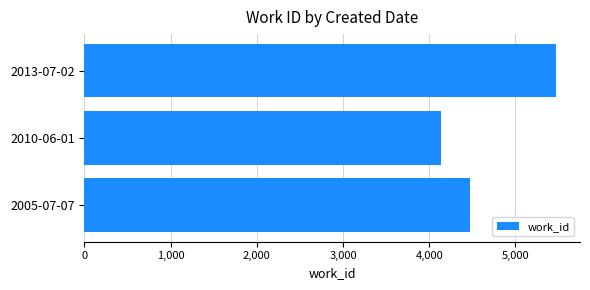

Rank the categories by value from highest to lowest.

2013-07-02, 2005-07-07, 2010-06-01